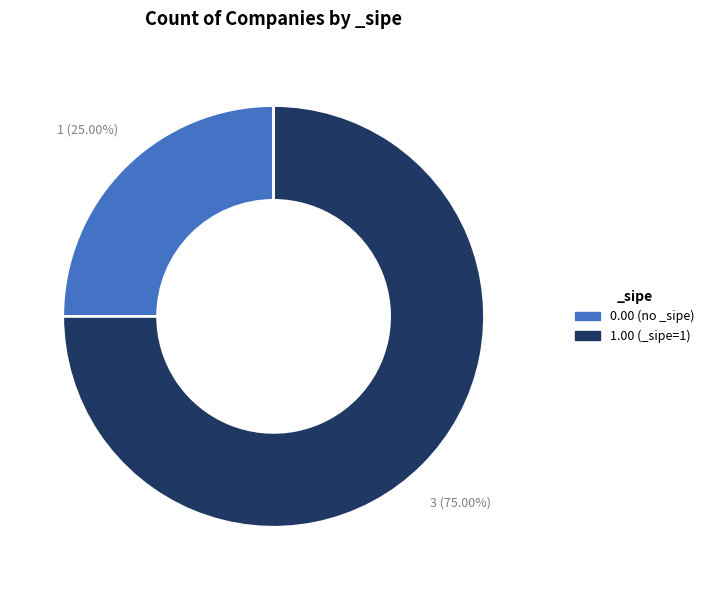

Does 1.00 (_sipe=1) represent more than half of the total?

Yes